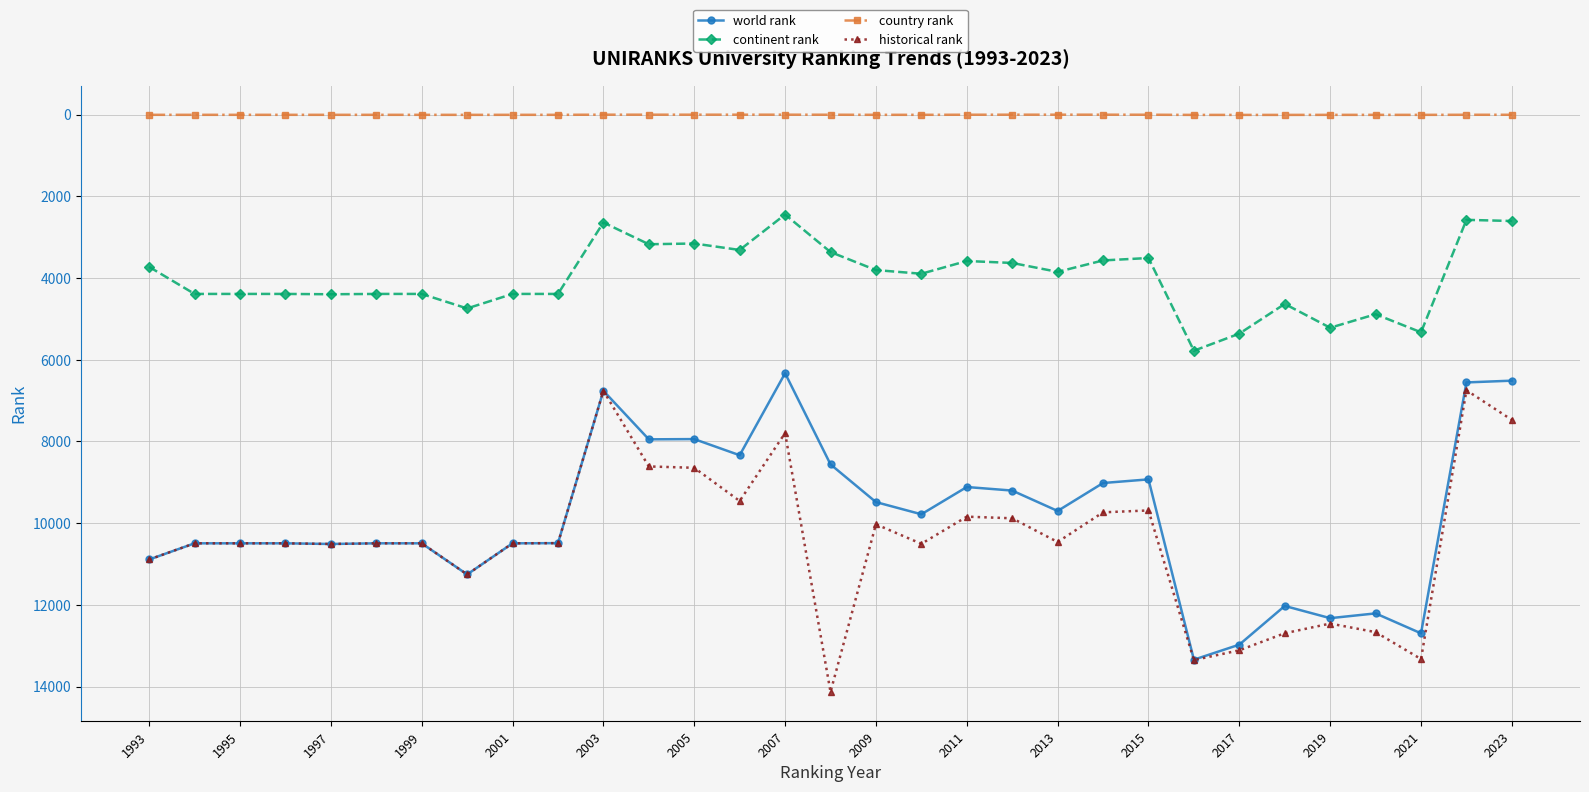

What is the value of the historical rank point at the 6th from the left?

10495.0